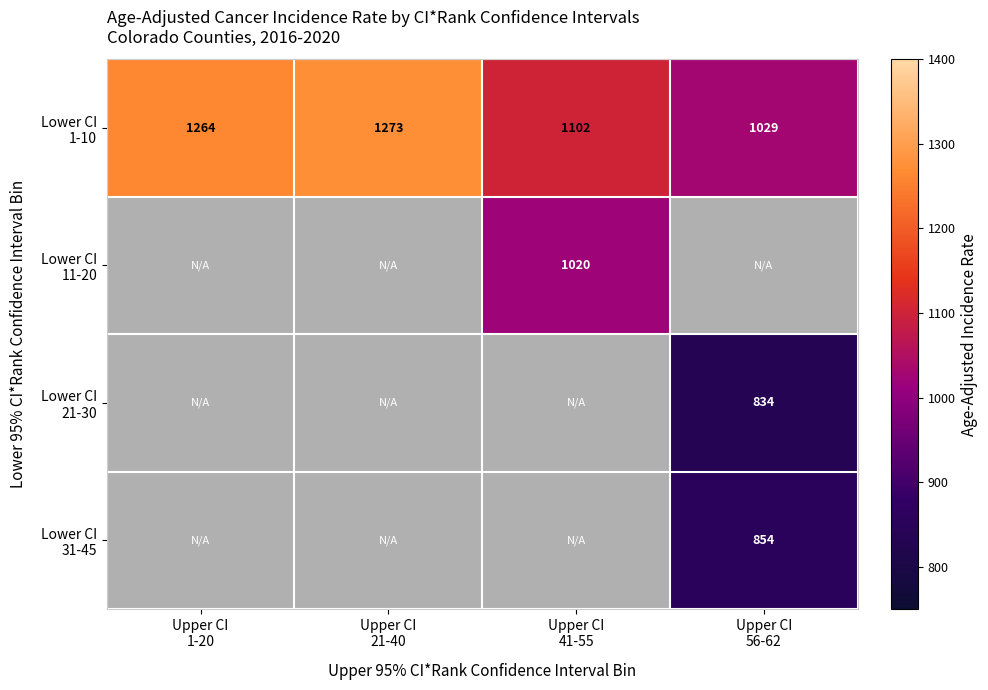

The Lower CI 11-20 series shows 1020.4 at Upper CI 41-55. True or false?

True